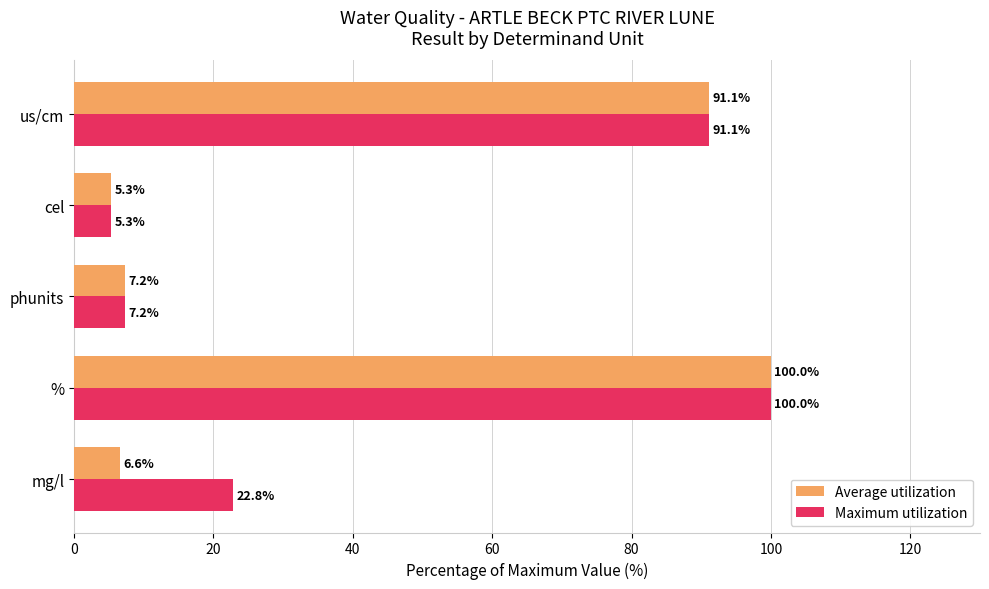

At which category is the sum across all series the highest?

%